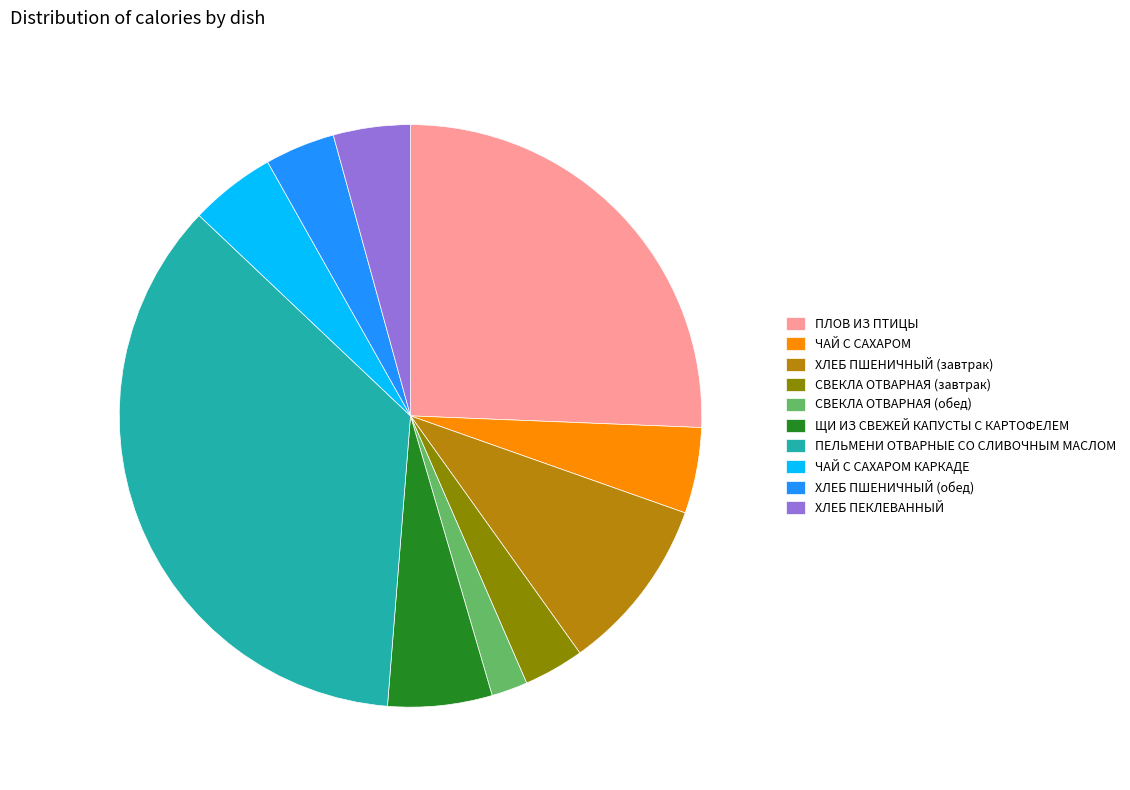

Approximately how many times larger is the value at ЧАЙ С САХАРОМ КАРКАДЕ compared to ХЛЕБ ПЕКЛЕВАННЫЙ?

1.1